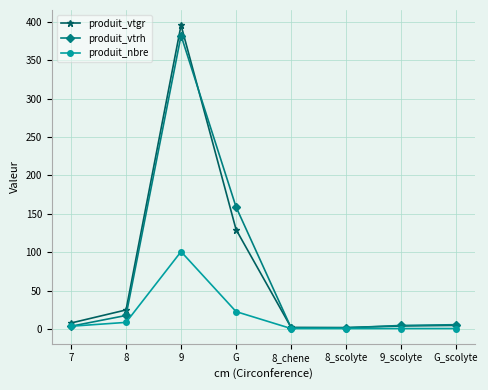

Is it true that produit_vtgr equals 4.3 at 9_scolyte?

True